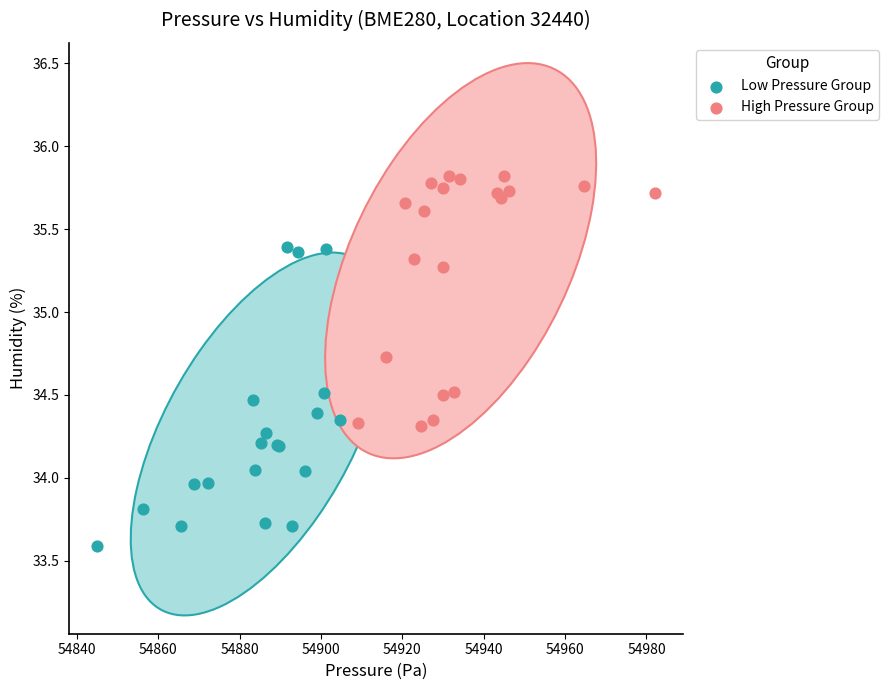

Which series reaches the maximum Y coordinate?

High Pressure Group